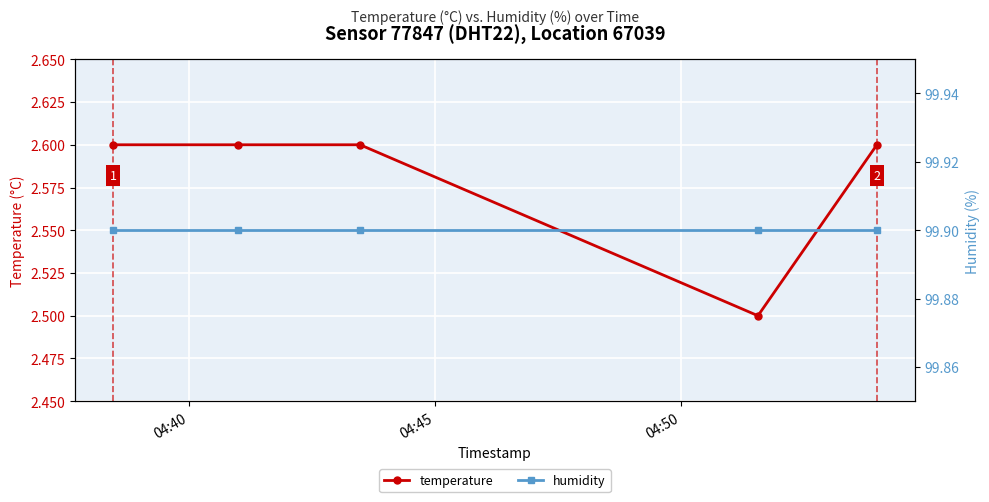

At which label does humidity reach its minimum?

04:40